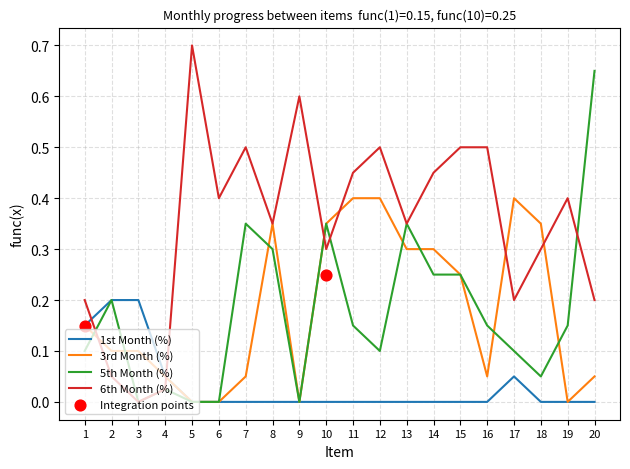

Which series reaches the maximum Y coordinate?

6th Month (%)